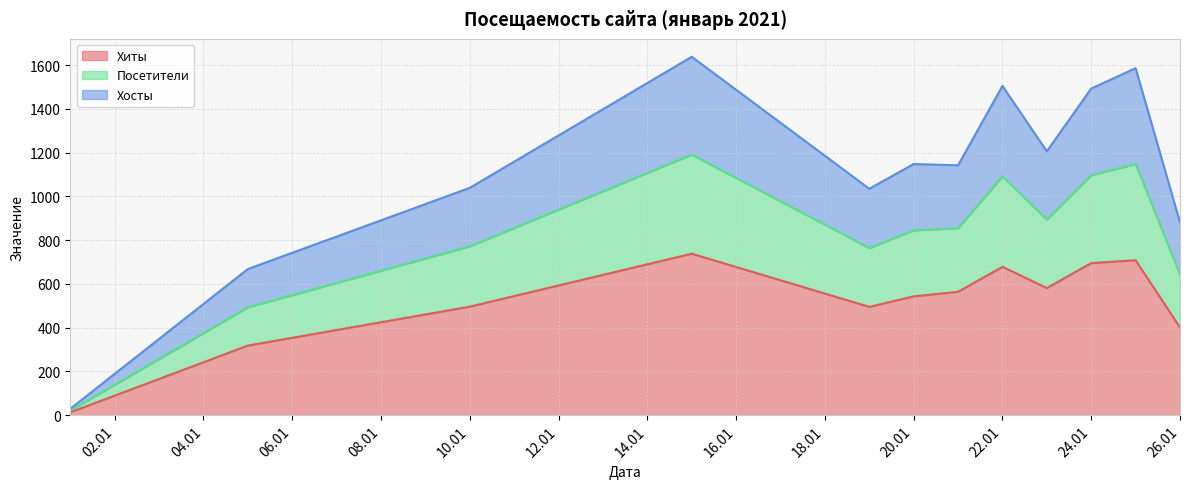

Does the chart display data point markers on the line(s)?

No